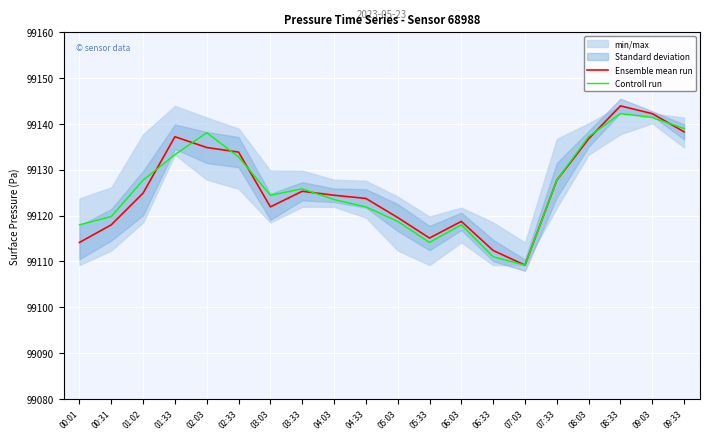

What is the value of the Ensemble mean run point at the 14th from the left?

99112.4